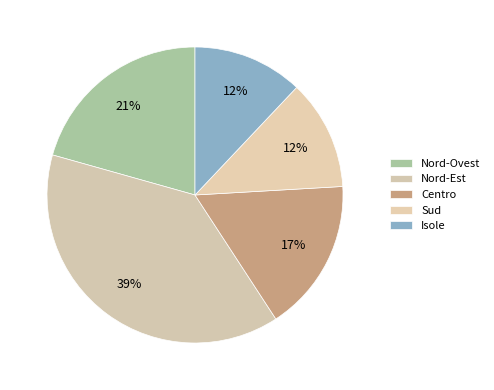

How many segments does this pie chart have?

5